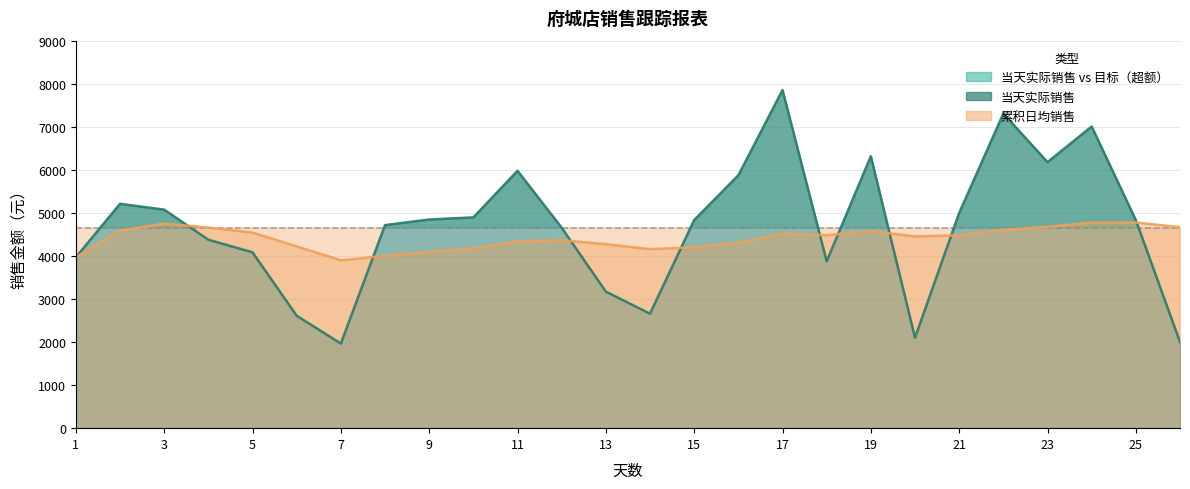

List the series in order of their peak value, highest first.

当天实际销售, 累积日均销售